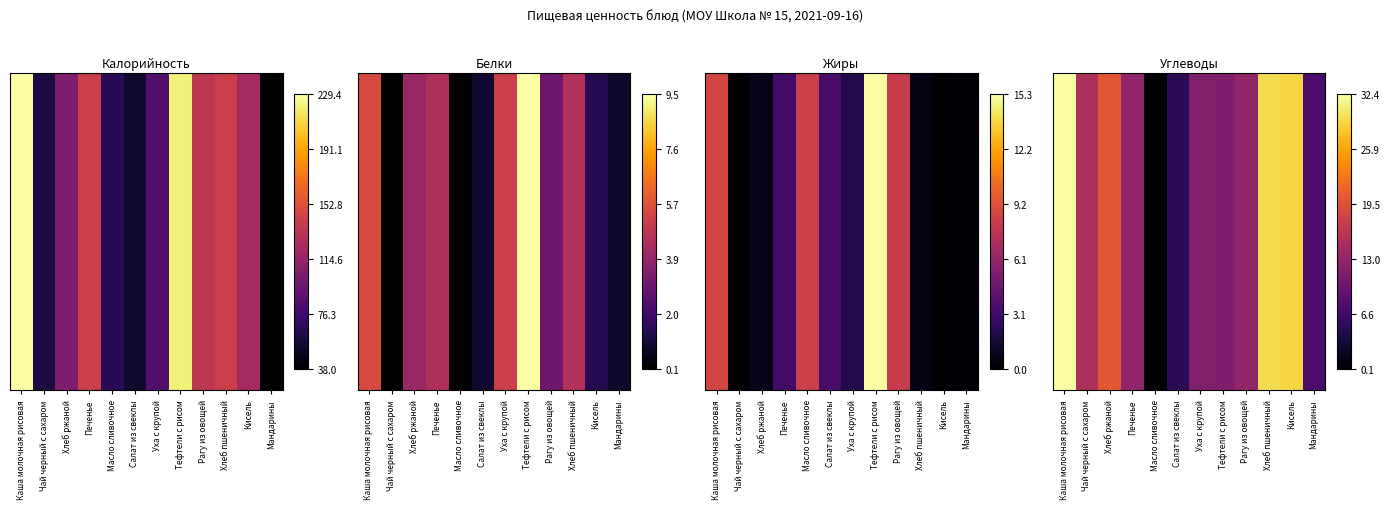

The chart shows a value of 1.5 at Хлеб пшеничный. True or false?

False